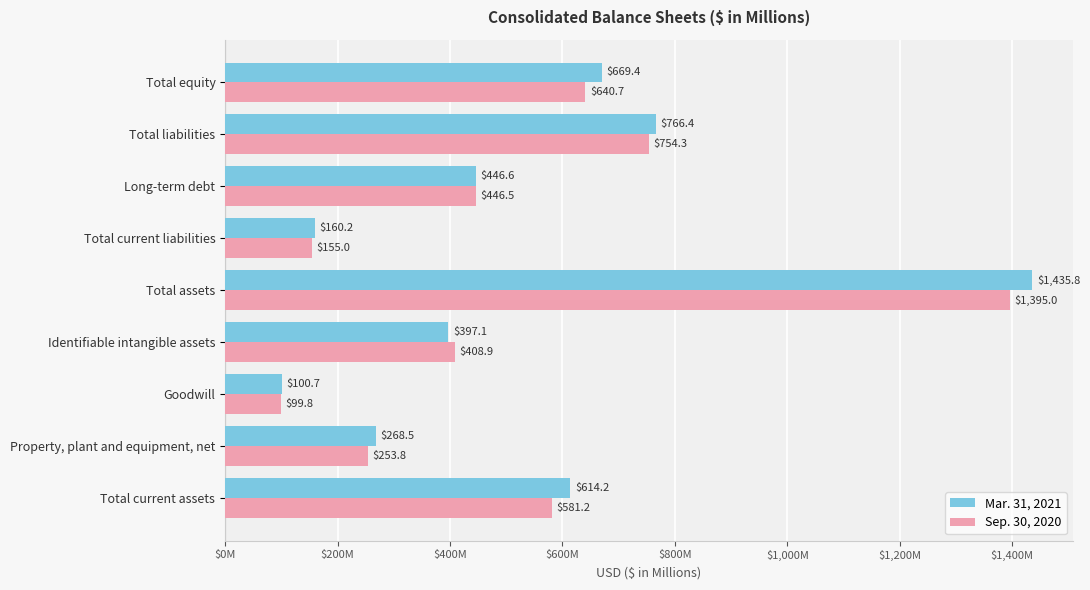

What are all the series names shown in the legend?

Mar. 31, 2021, Sep. 30, 2020